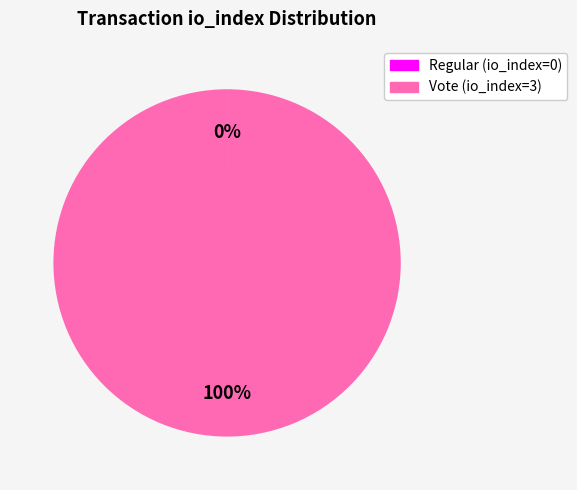

Which slice is the largest?

Vote